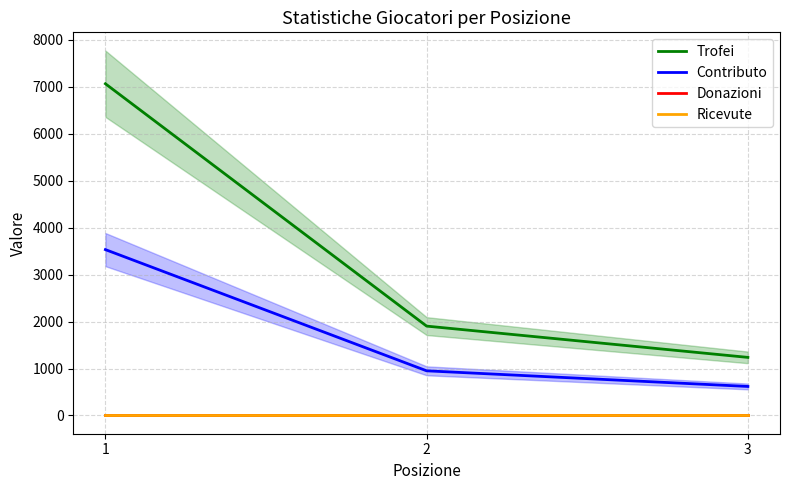

How many values in the Contributo series are below 951?

1